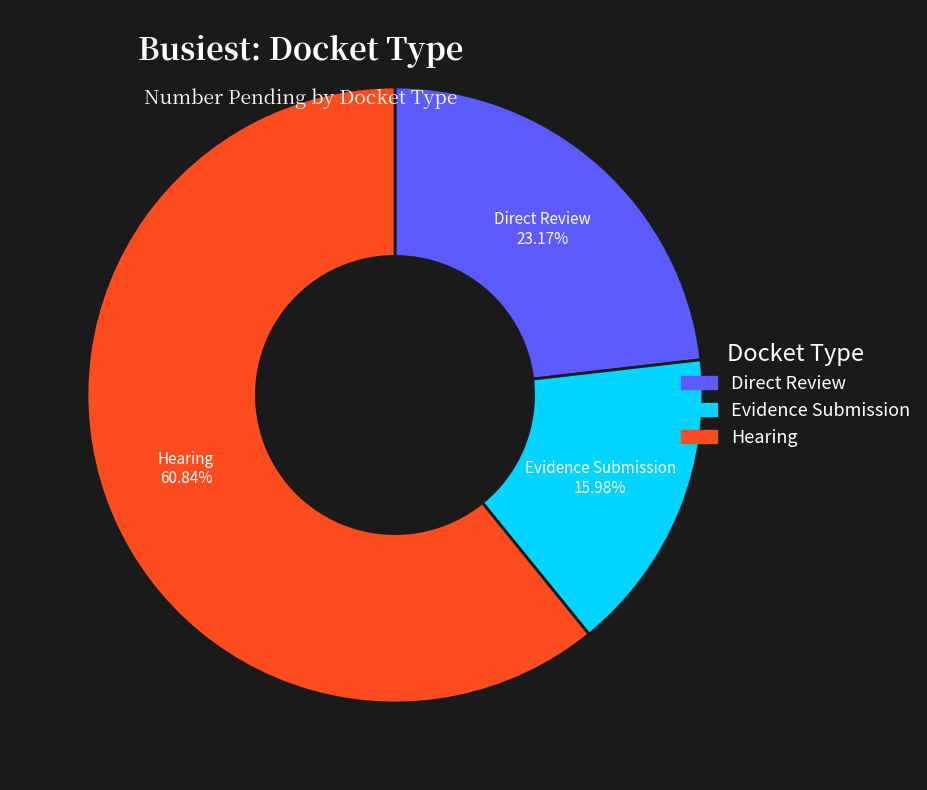

Count the number of slices in the pie.

3